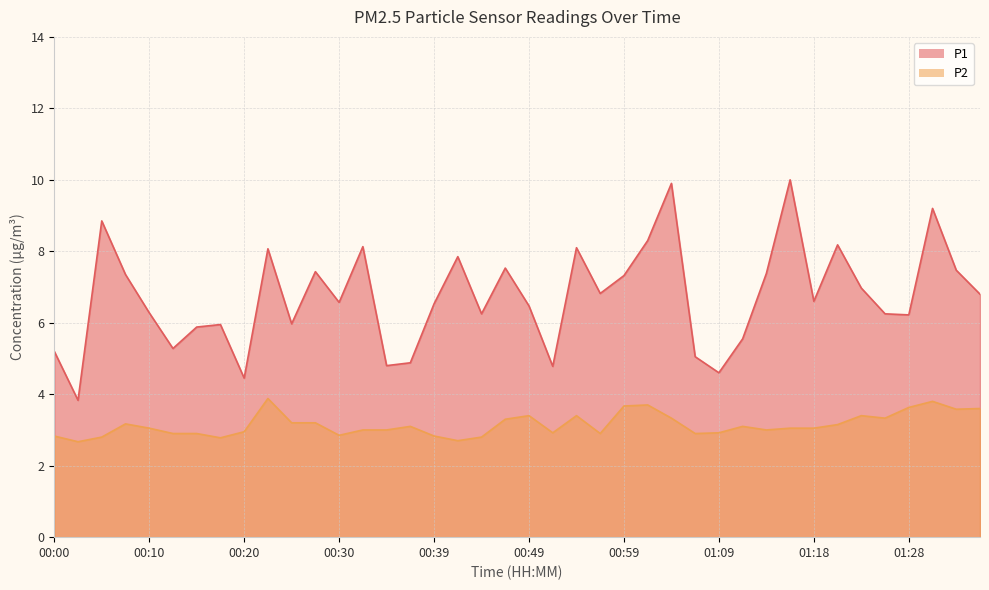

Where does the P1 series first go above 6?

00:05